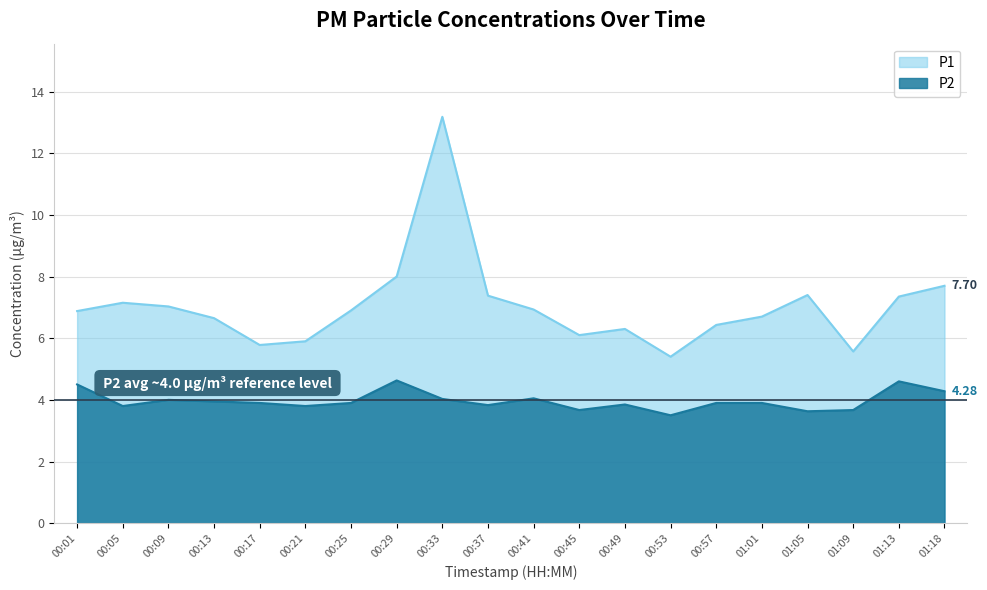

Is it true that P2 equals 3.7 at 00:45?

True